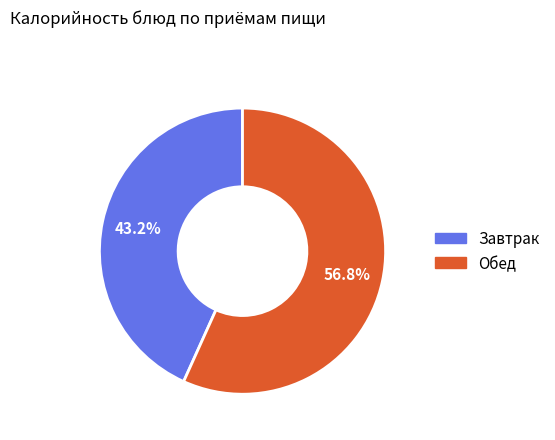

Does any single category account for the majority?

Yes